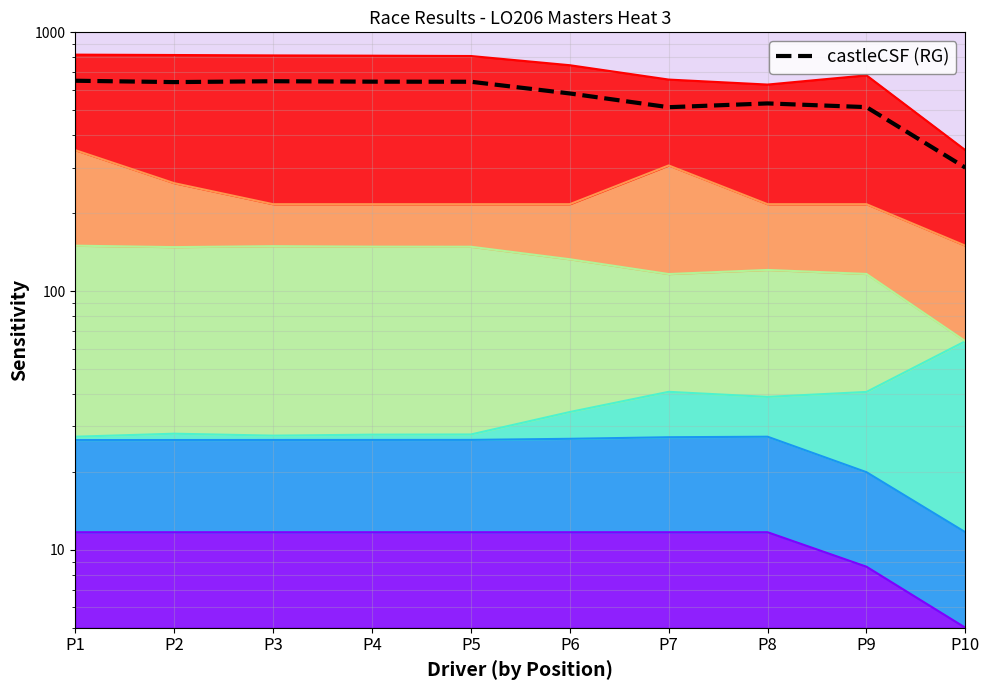

What is the difference between the values at P10 and P3?

347.2